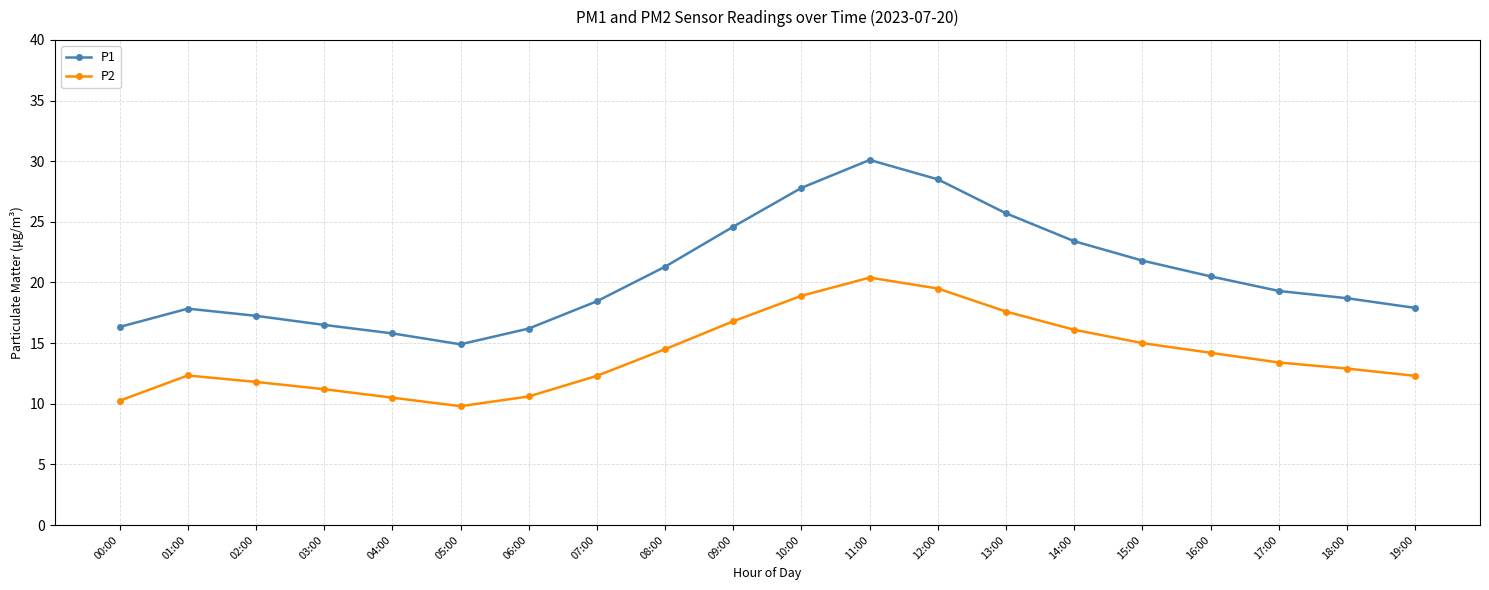

In P2, how many points are lower than both neighbors (excluding endpoints)?

1